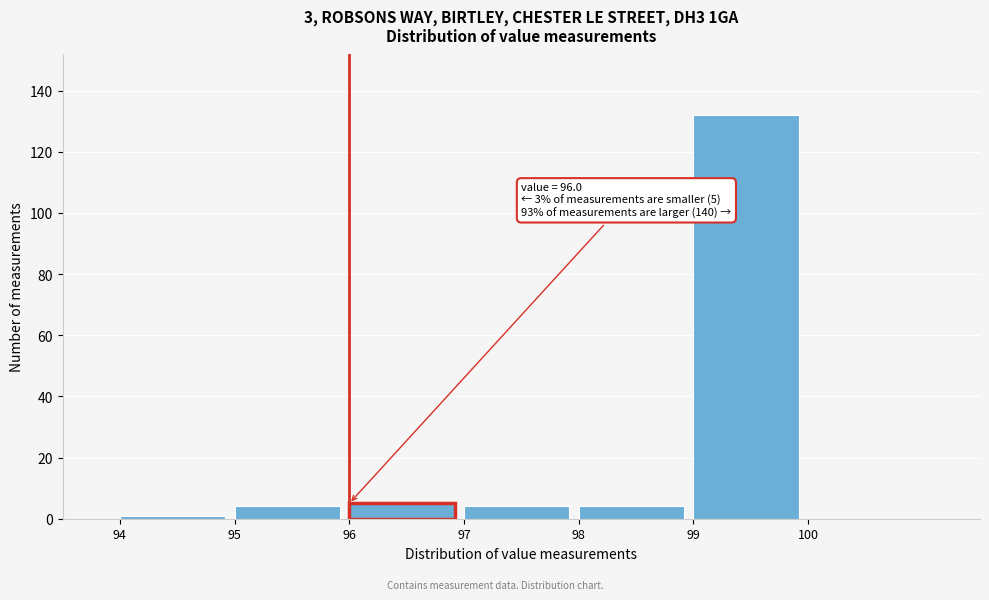

Which range on the x-axis has the tallest bar?

99 to 100